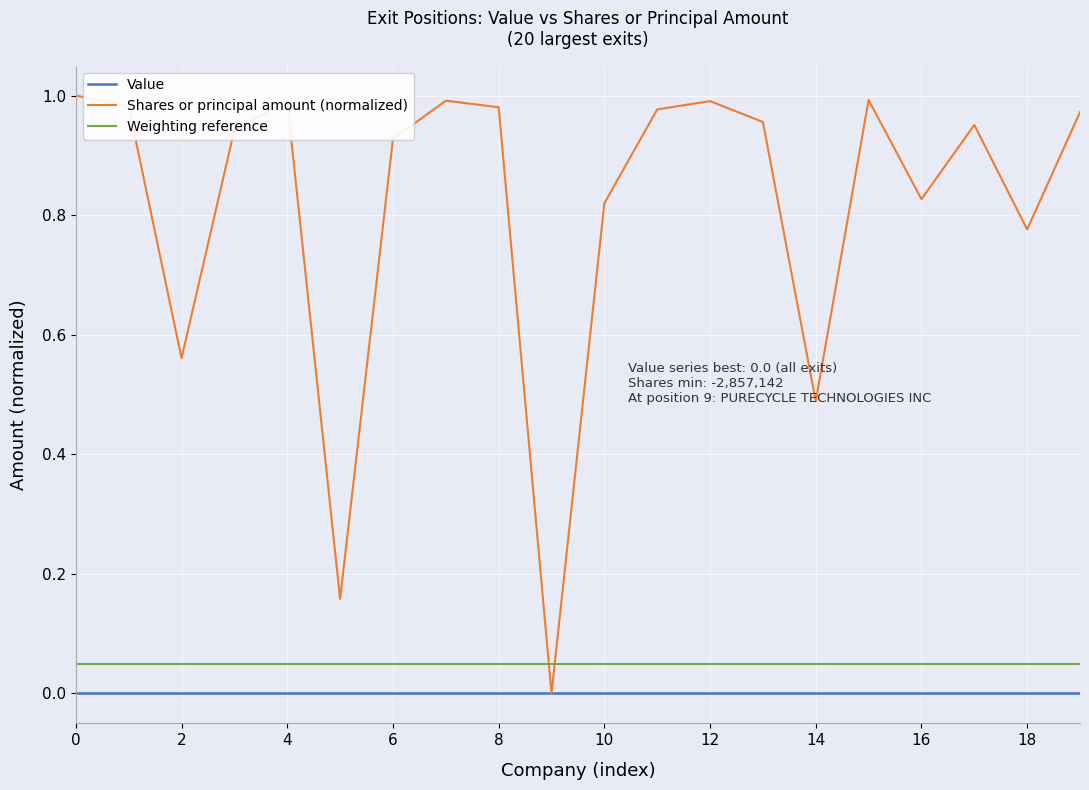

What is the sum of all Shares or principal amount (normalized) values?

16.3